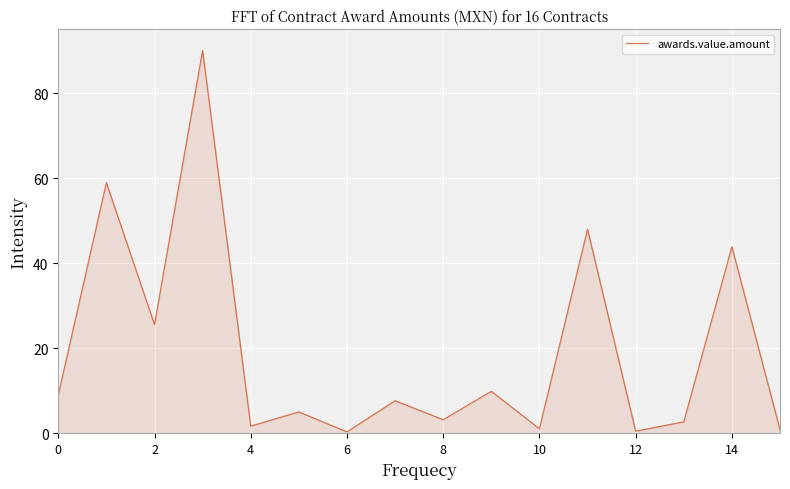

What is the maximum value shown in the chart?

90.0